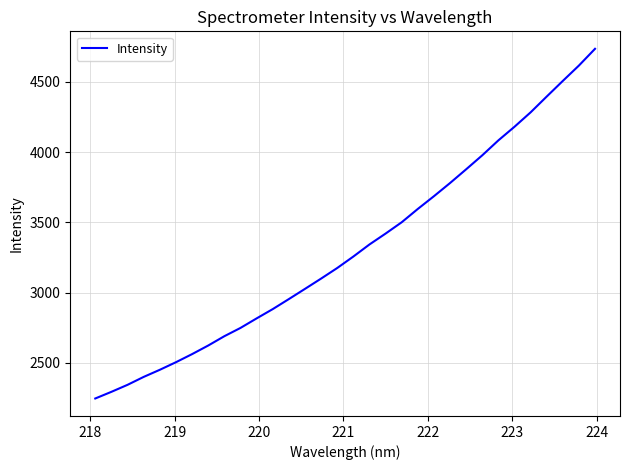

What is the greatest value displayed?

4735.3